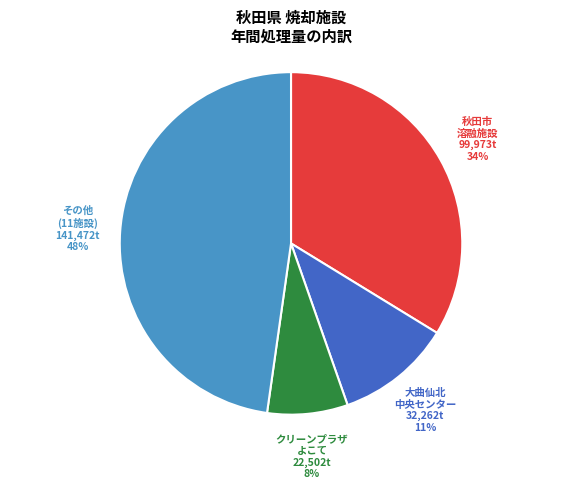

The クリーンプラザ よこて slice represents 20% of the pie. True or false?

False